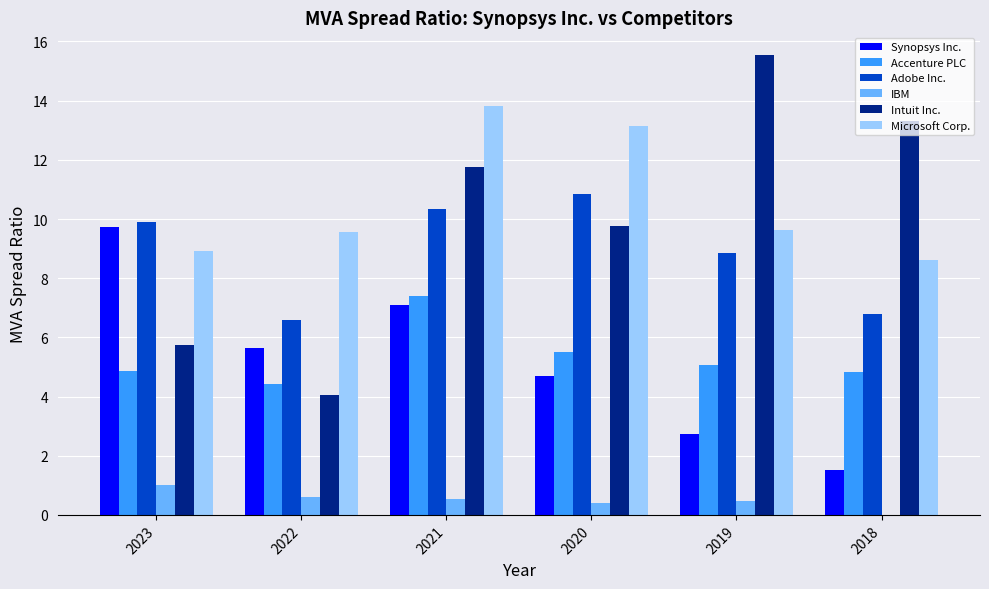

Read the Adobe Inc. value at 2022.

6.6